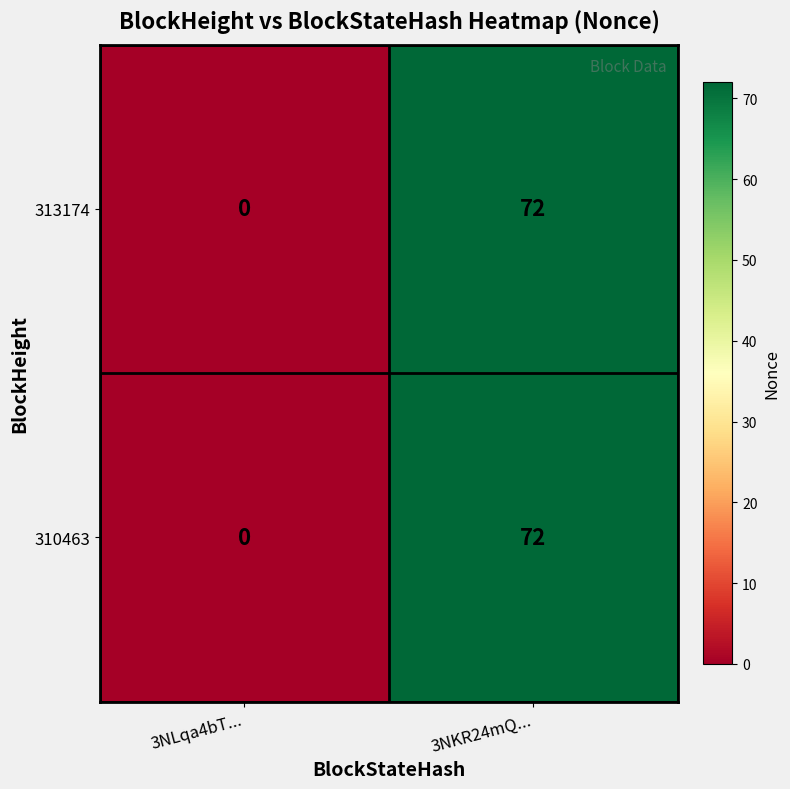

Which category has the highest value across all series?

3NKR24mQ...